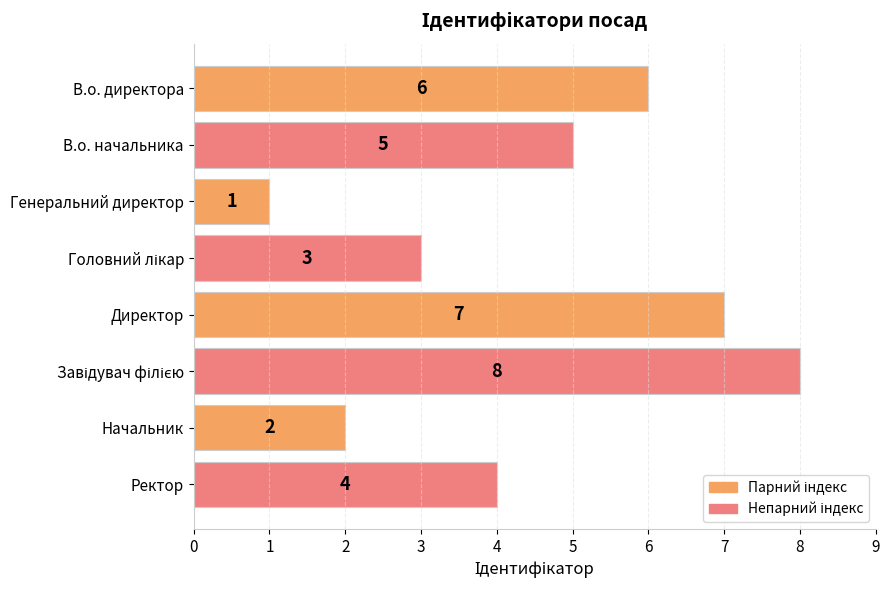

How many bars are there in total?

8